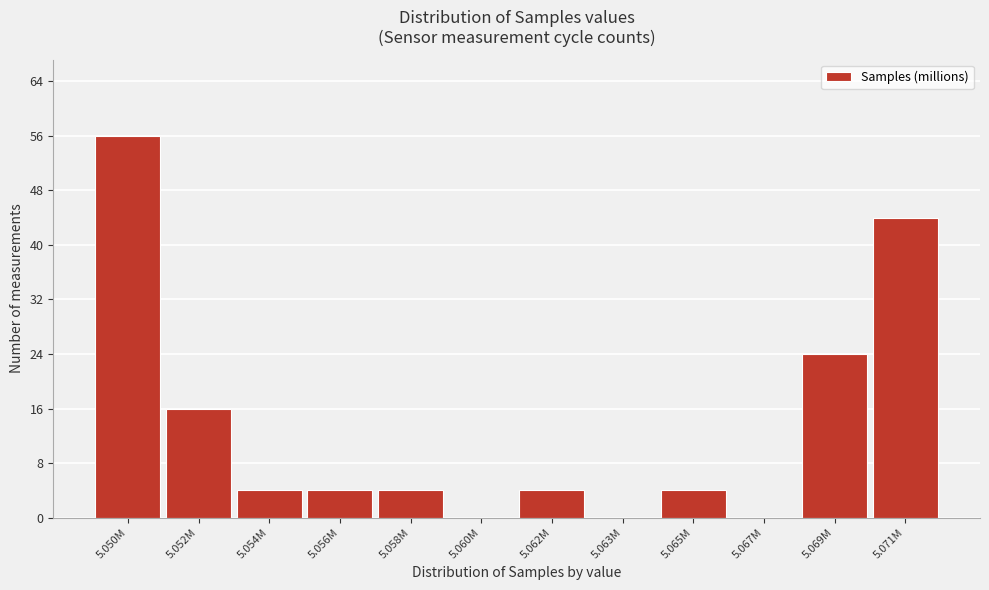

Reading left to right, list all the values displayed in this chart.

5.050M=56	5.052M=16	5.054M=4	5.056M=4	5.058M=4	5.060M=0	5.062M=4	5.063M=0	5.065M=4	5.067M=0	5.069M=24	5.071M=44